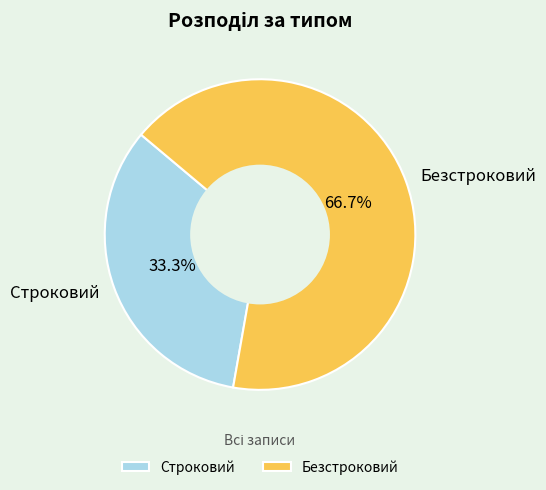

Which slice is the largest?

Безстроковий